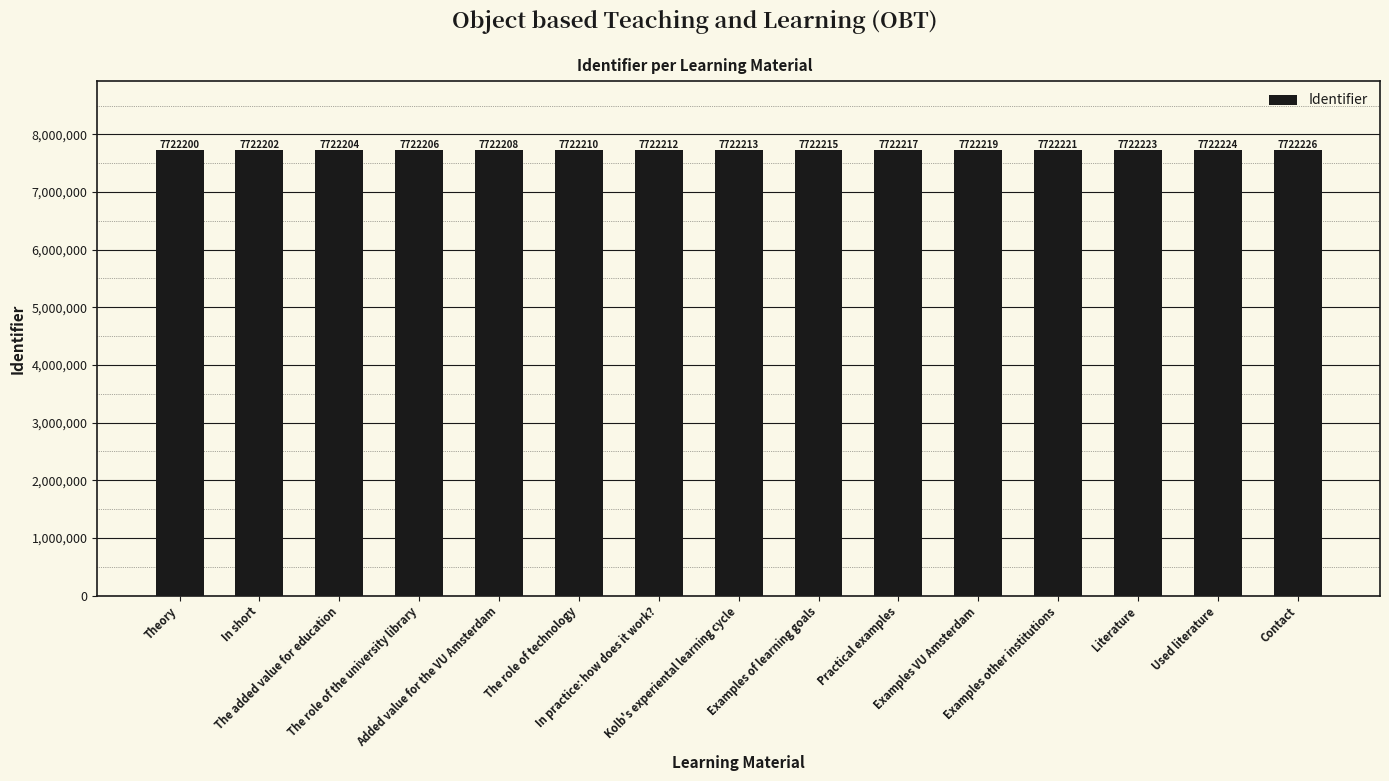

Between The role of technology and In short, which is larger?

The role of technology